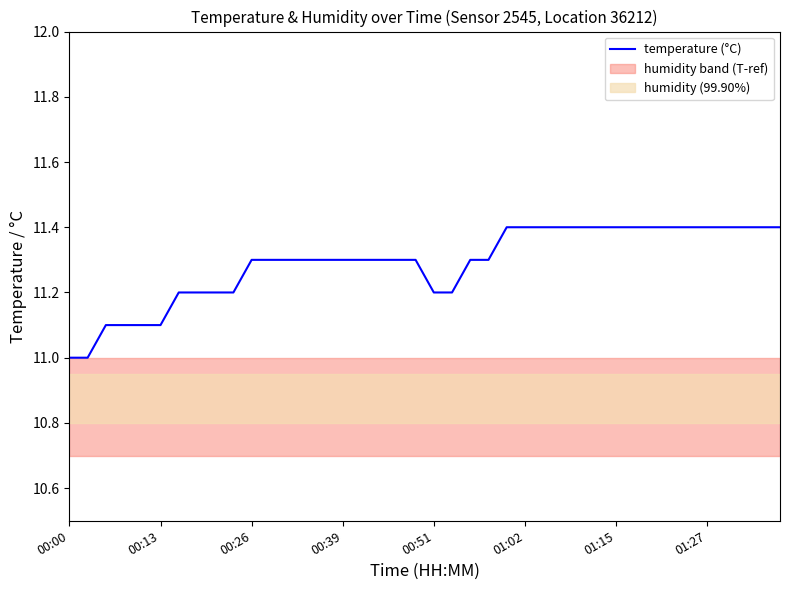

What is the minimum value shown in the chart?

11.0